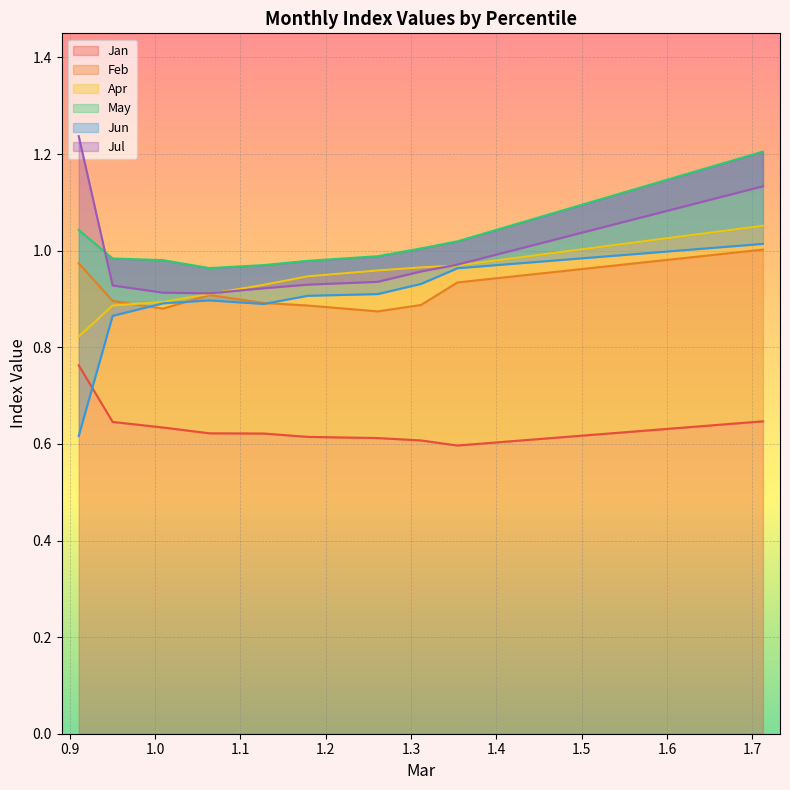

How many interior local valleys does the Feb series have?

2